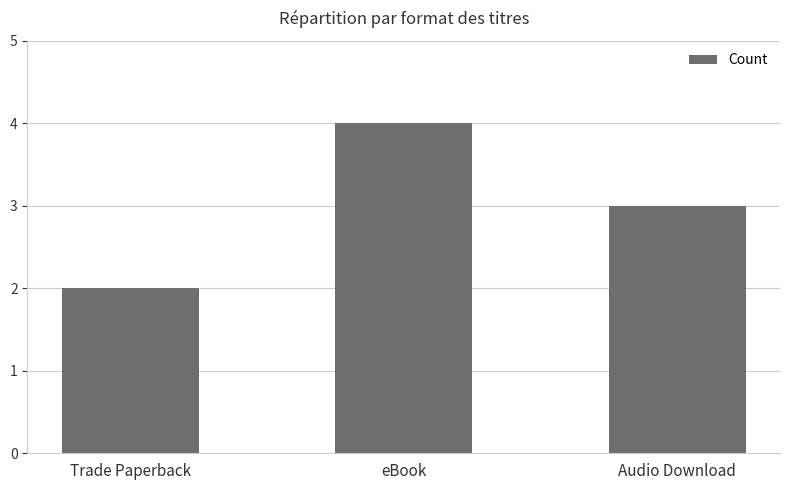

At which label does the data first exceed 3?

eBook